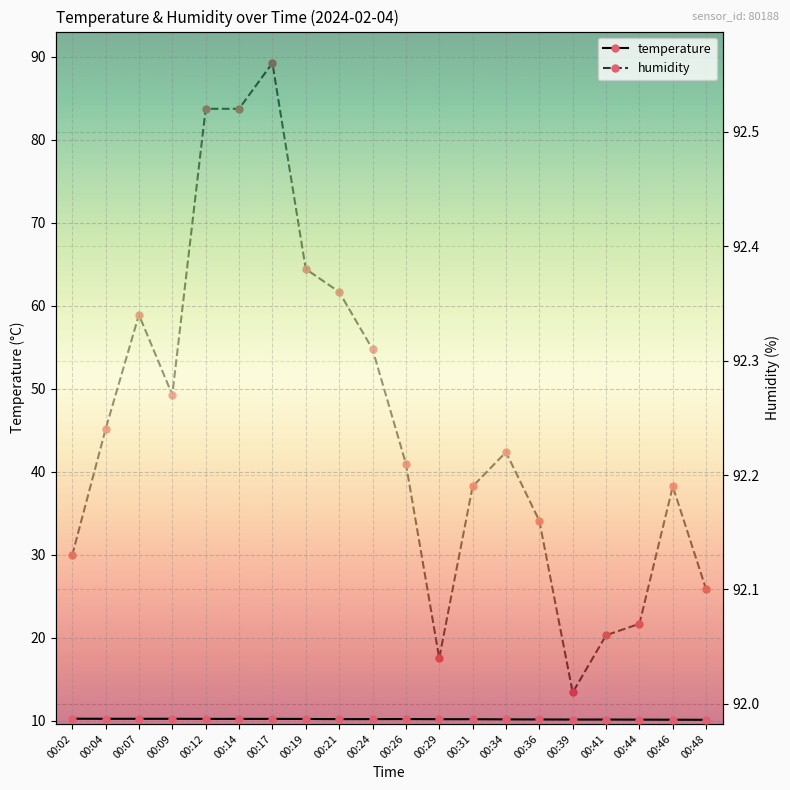

Reading left to right, what are all the values shown in this chart?

temperature: 10.2	10.2	10.2	10.2	10.2	10.2	10.2	10.2	10.2	10.2	10.2	10.2	10.2	10.2	10.2	10.2	10.2	10.1	10.1	10.1
humidity: 92.1	92.2	92.3	92.3	92.5	92.5	92.6	92.4	92.4	92.3	92.2	92.0	92.2	92.2	92.2	92.0	92.1	92.1	92.2	92.1